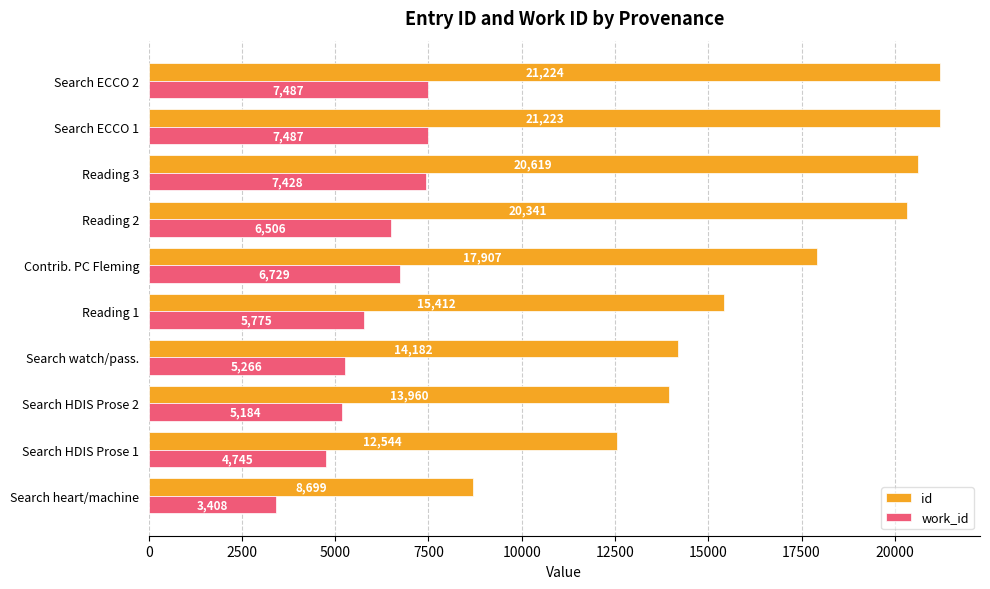

At which category is the sum across all series the highest?

Search ECCO 2